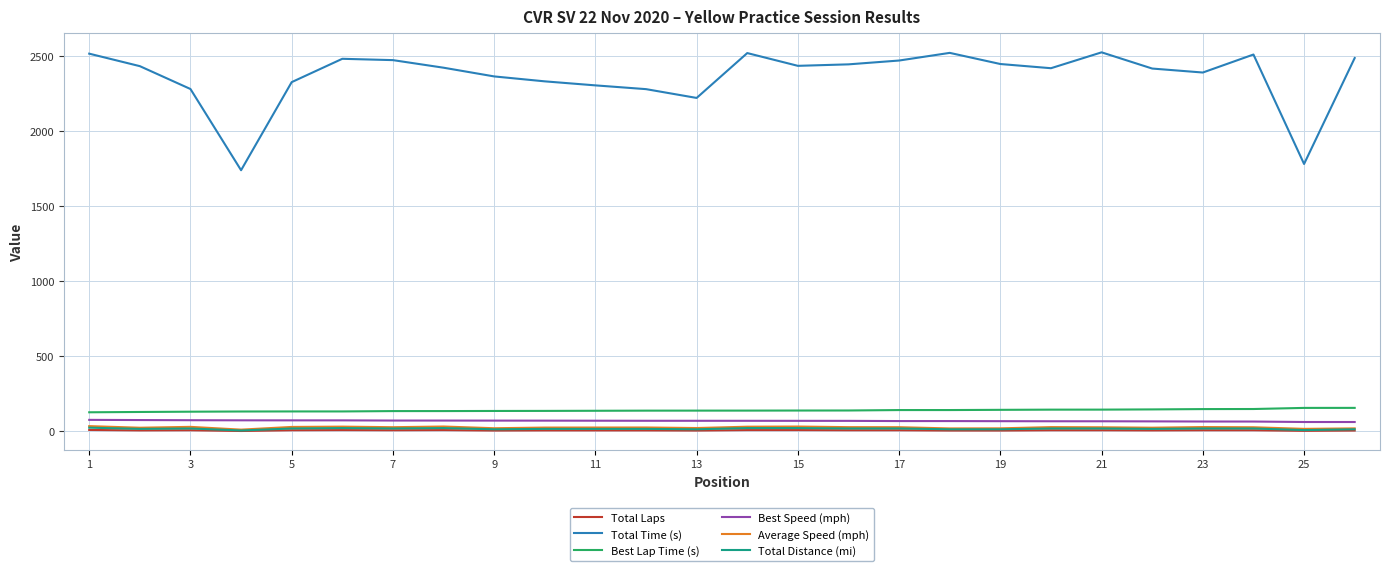

Which series has the largest total across all categories?

Total Time (s)